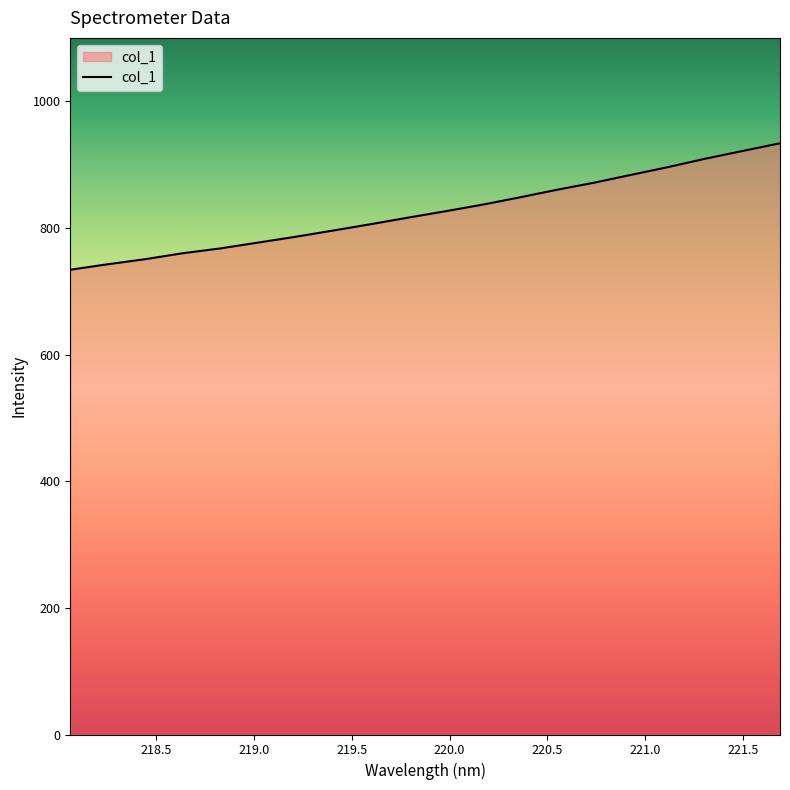

What is the difference between the maximum and minimum values?

199.7